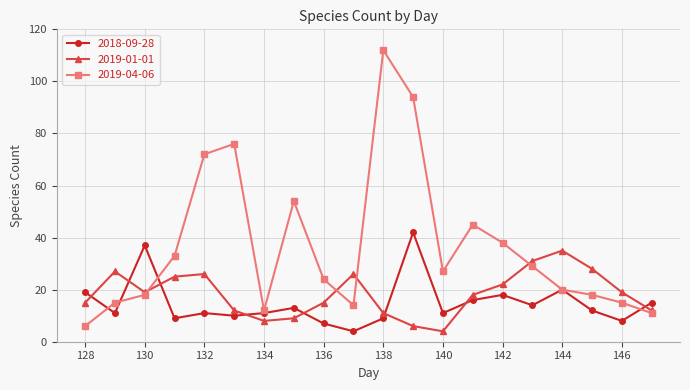

What is the sum of all 2018-09-28 values?

297